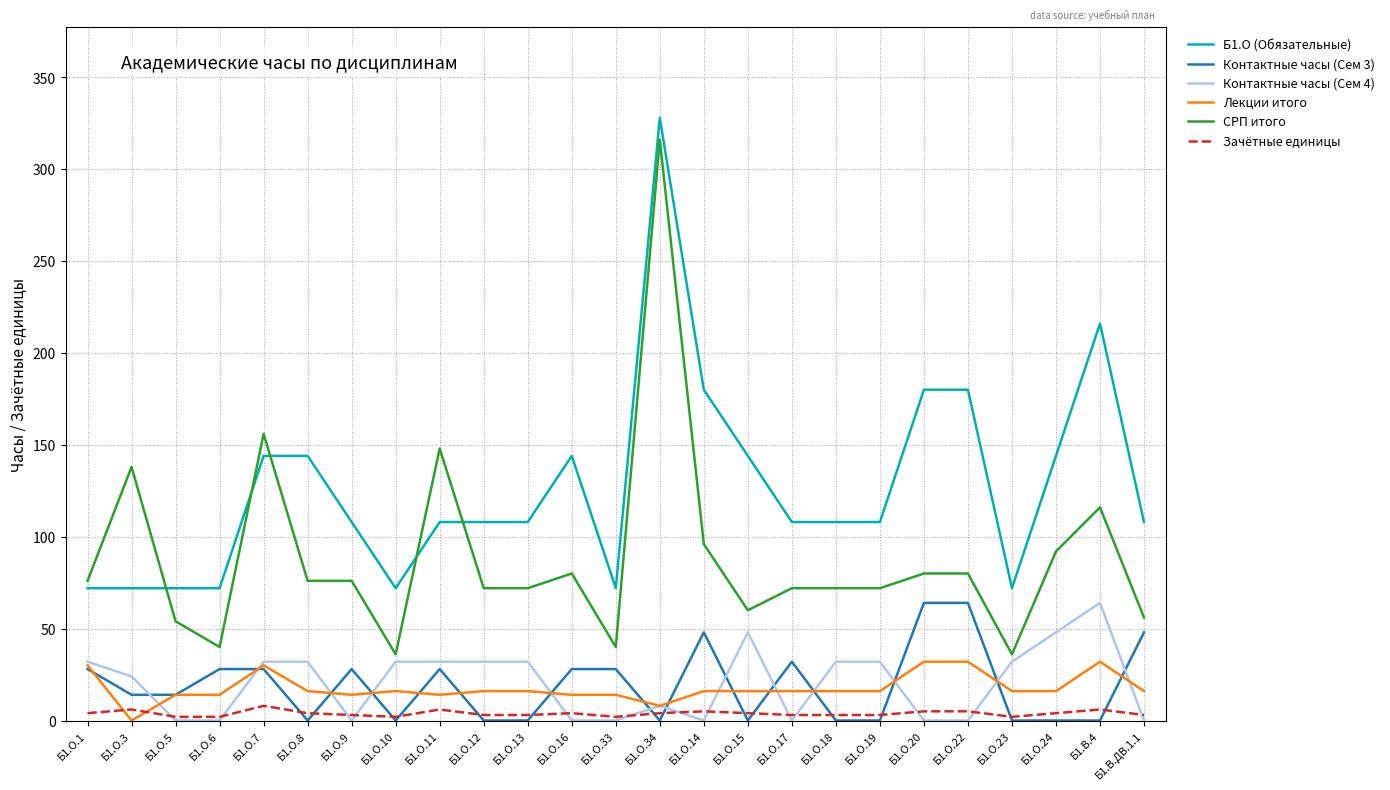

Which series has the largest total across all categories?

Б1.О (Обязательные)